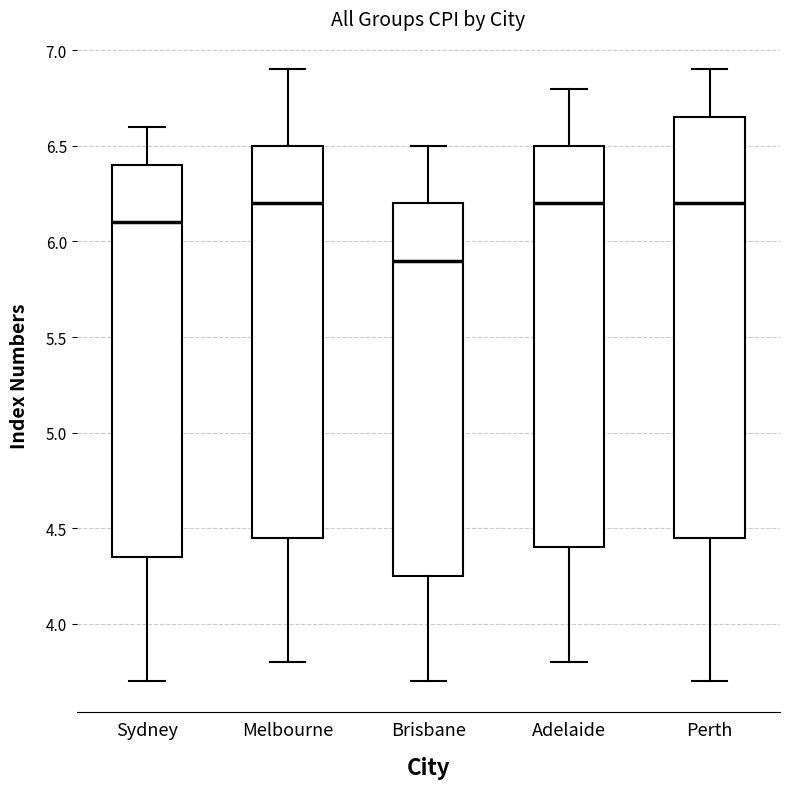

Where is the upper edge of the box for Melbourne on the y-axis? The values are not printed on the chart, so give them approximately, as read against the axis.

6.50